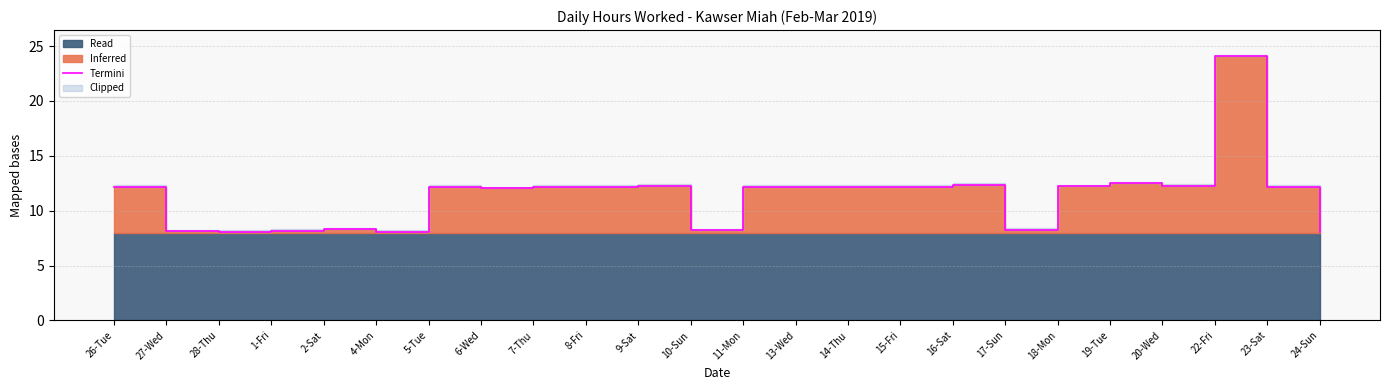

Between 4-Mon and 11-Mon, which is larger?

11-Mon